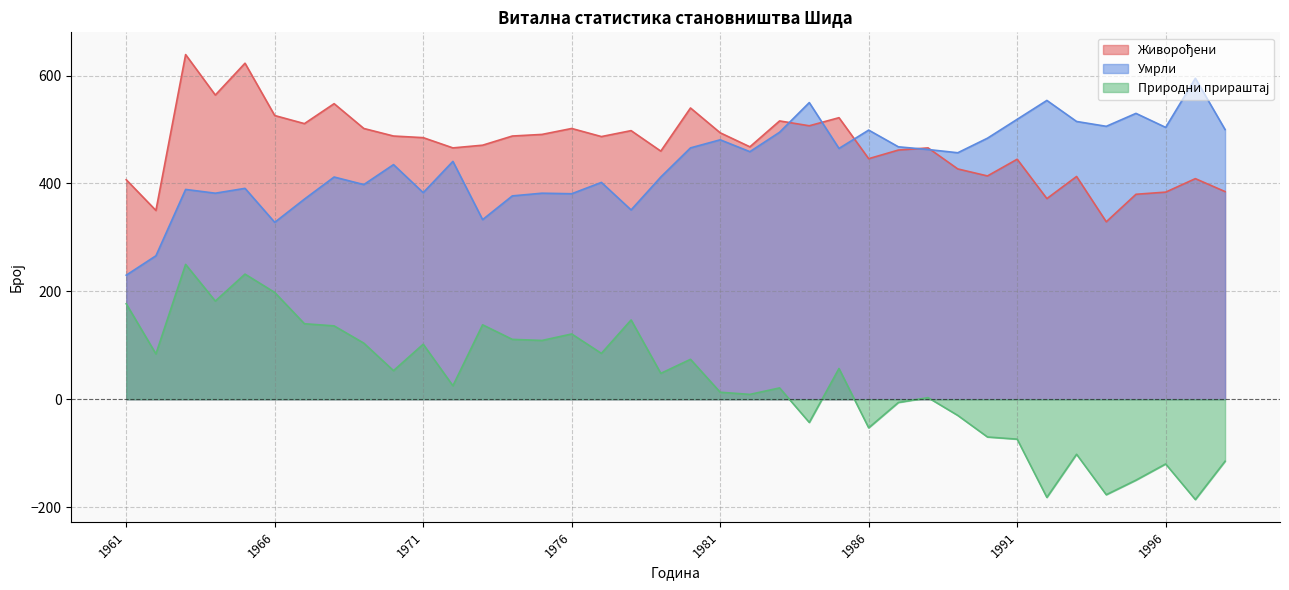

How many values in the Живорођени series exceed 485?

18